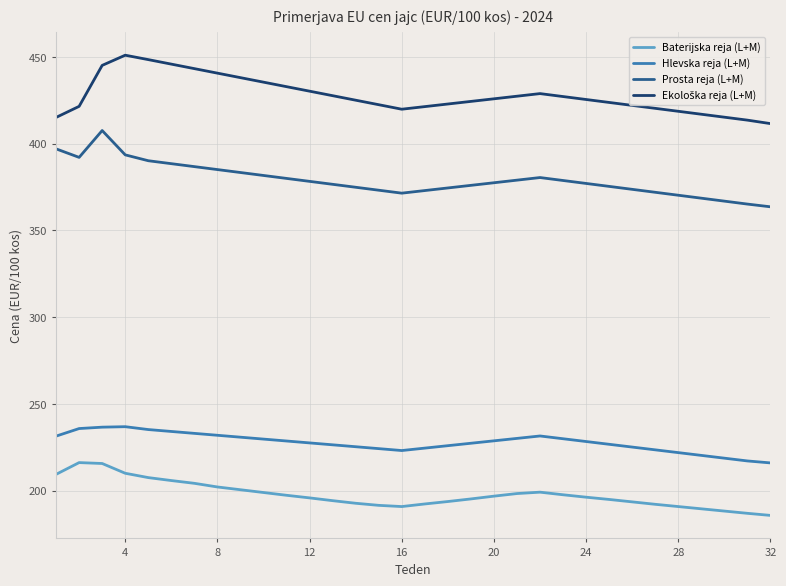

True or false: Baterijska reja (L+M) and Prosta reja (L+M) cross at least once.

False